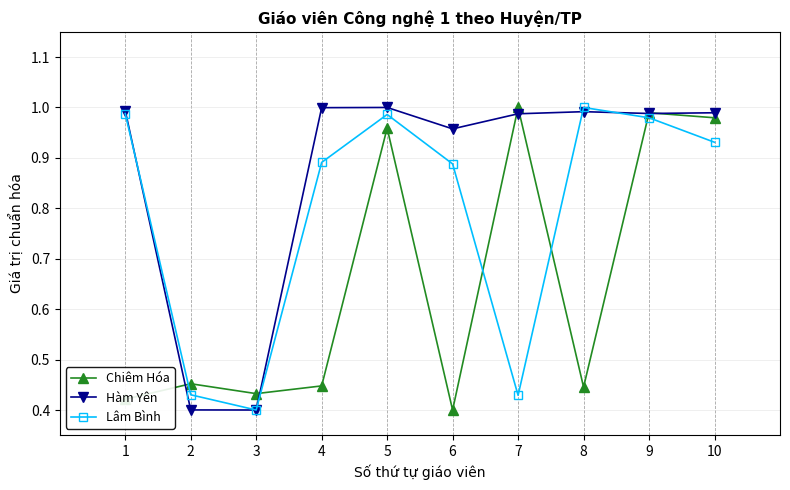

Count the number of data series in this chart.

3